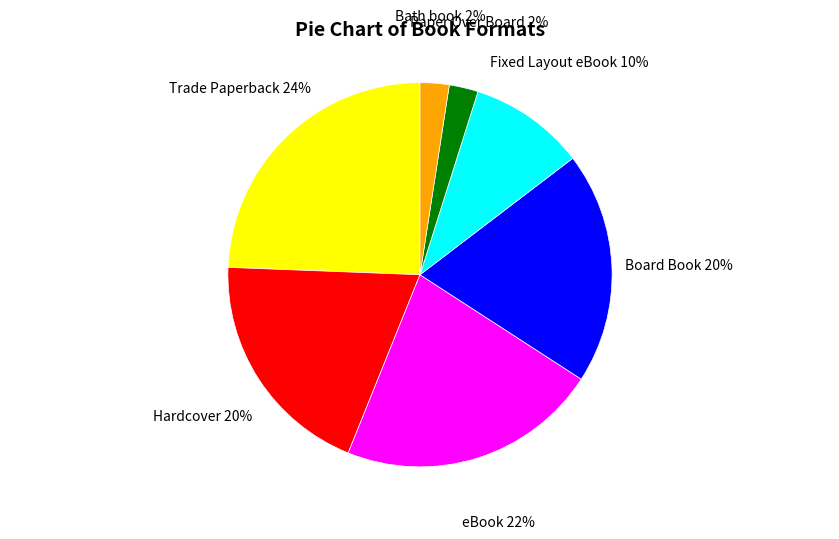

Does Bath book represent more than half of the total?

No